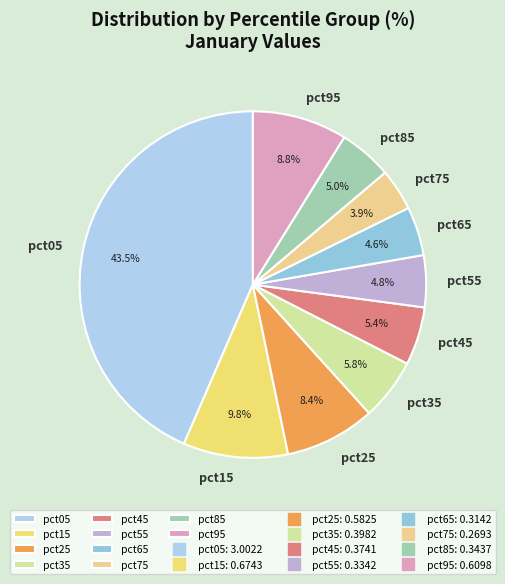

To the nearest percent, what percentage of the pie is pct45?

5%